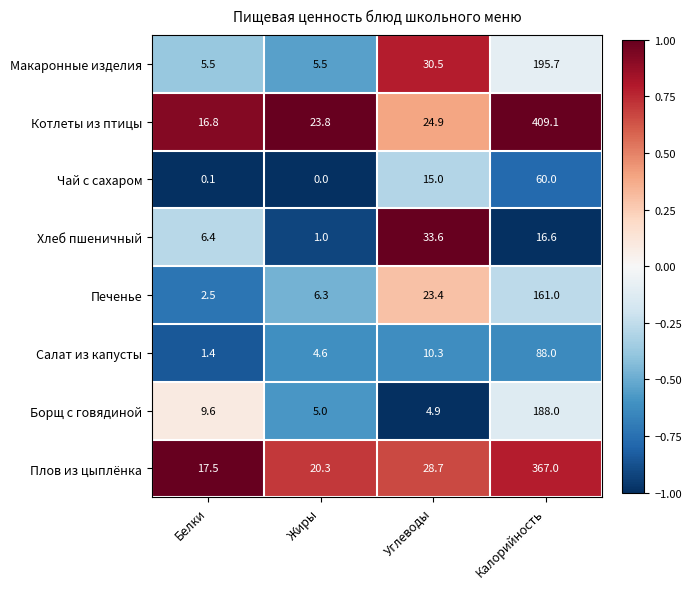

Where does the Макаронные изделия series first go above 30?

Углеводы